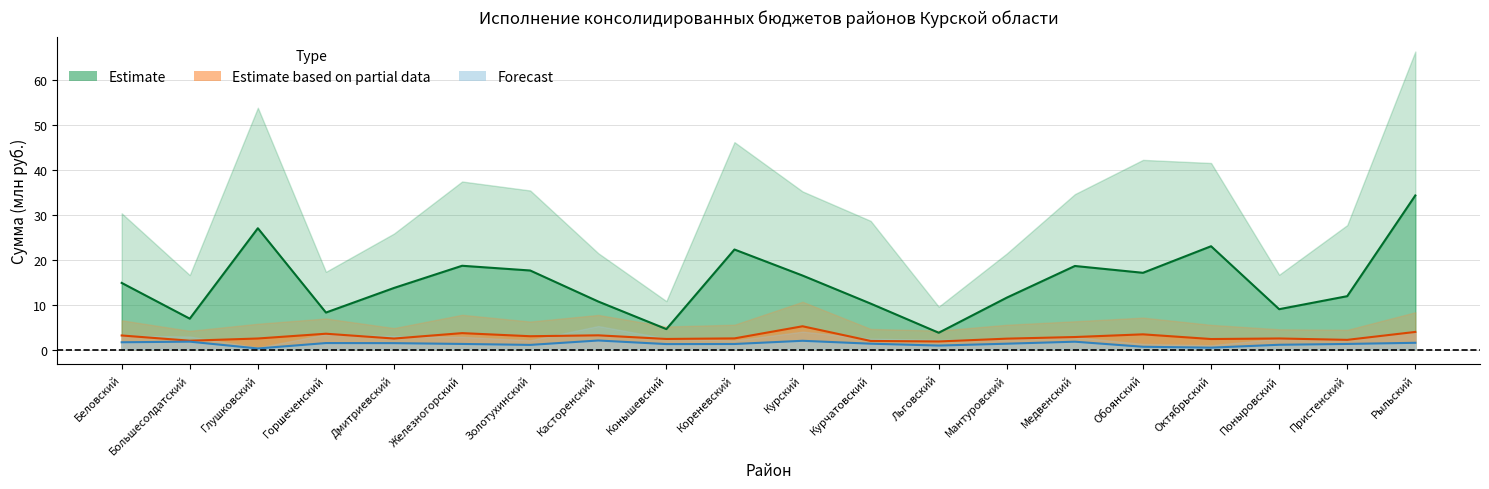

What is the average value of the Исполнено (Нац. оборона) series?

1.3